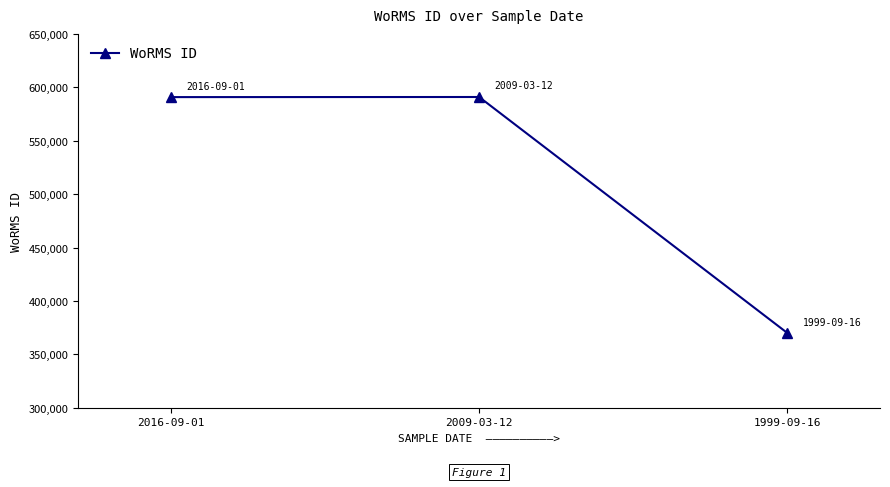

What is the maximum value shown in the chart?

590920